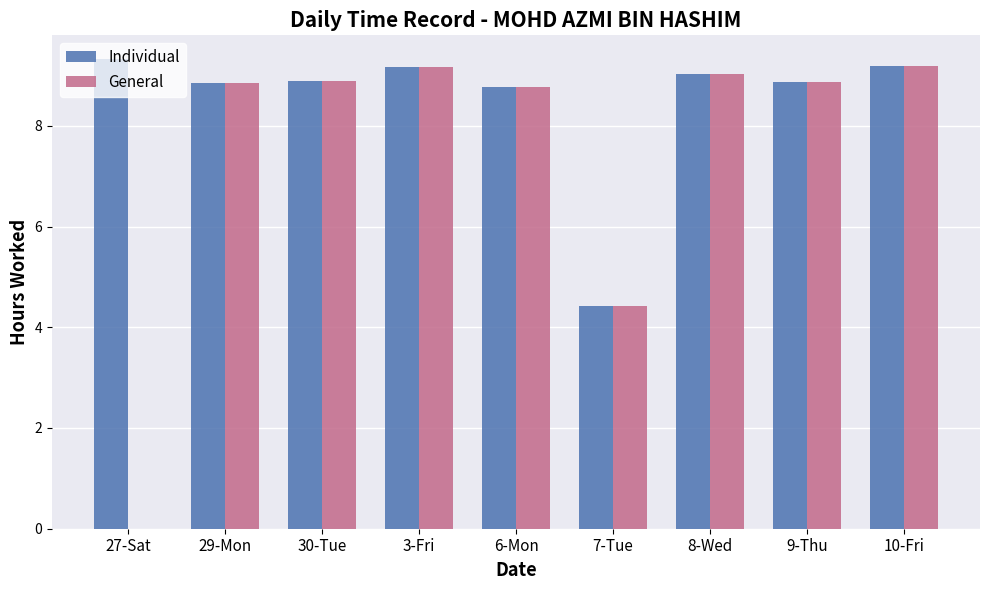

What is the maximum value shown in the chart?

9.3